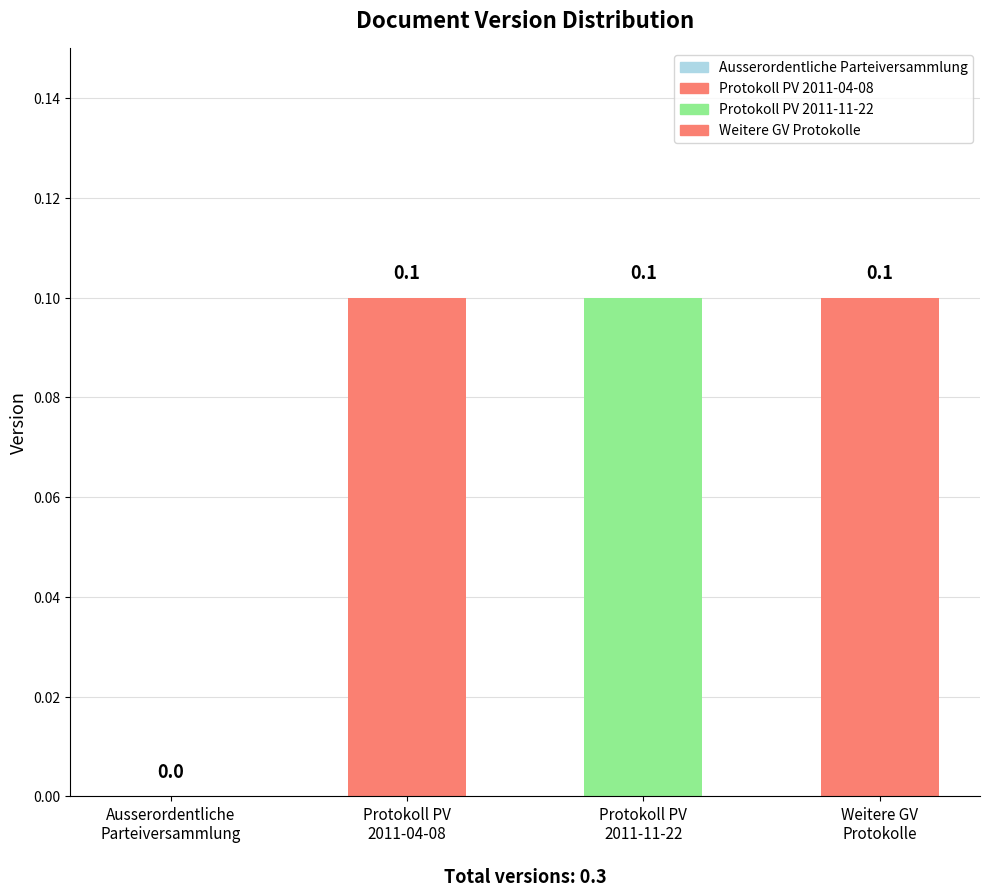

Between Ausserordentliche Parteiversammlung and Protokoll PV 2011-11-22, which is larger?

Protokoll PV 2011-11-22